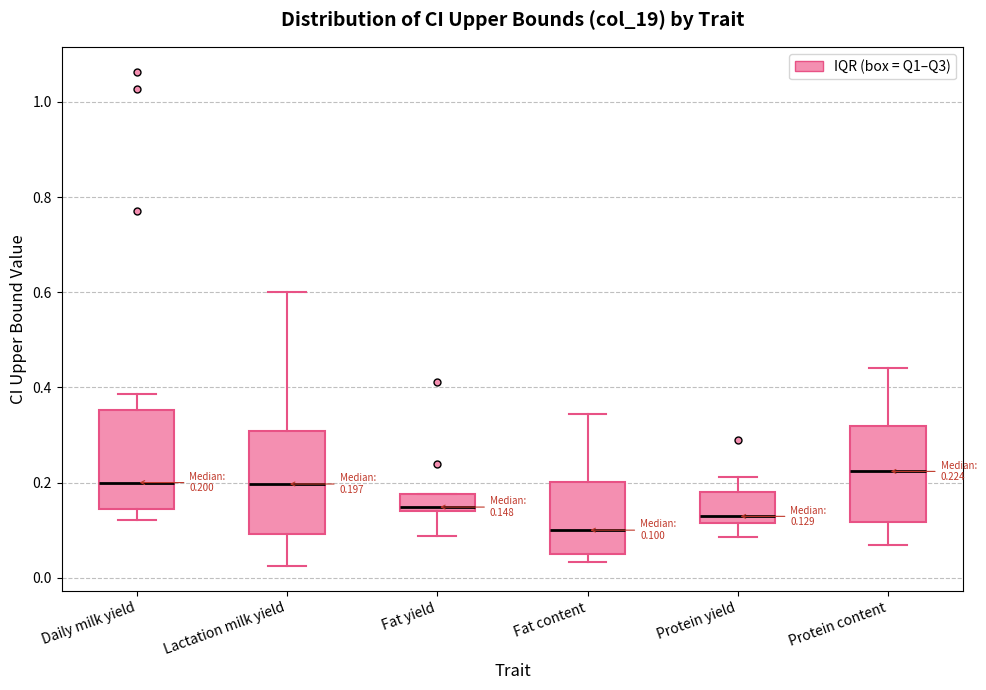

Which box has the highest median line?

Protein content